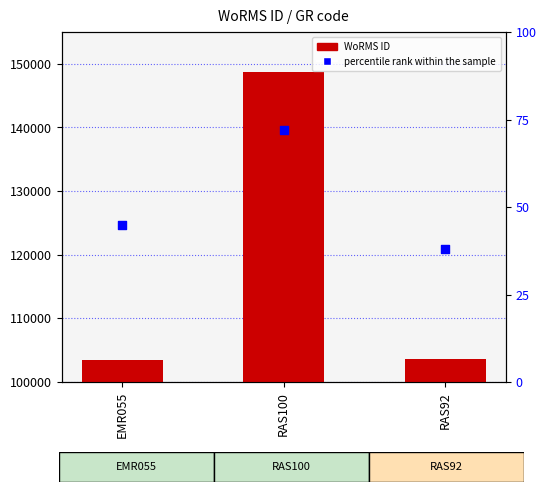

Which series reaches the minimum Y coordinate?

percentile rank within the sample